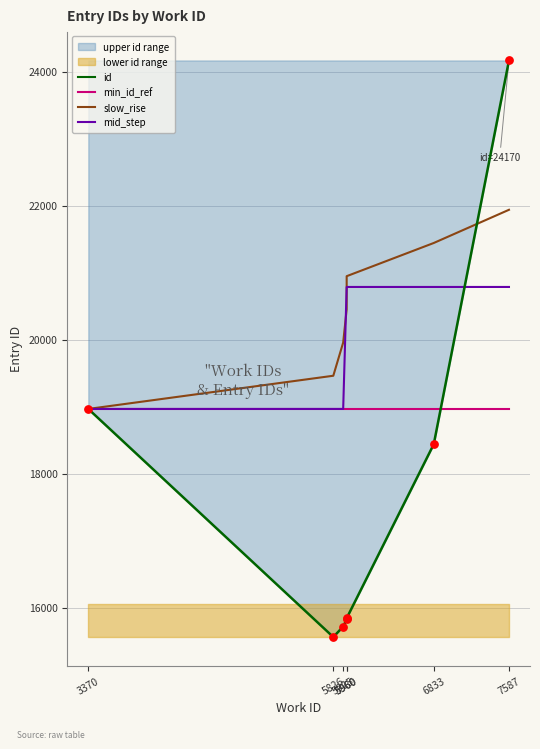

Which series reaches the minimum Y coordinate?

id